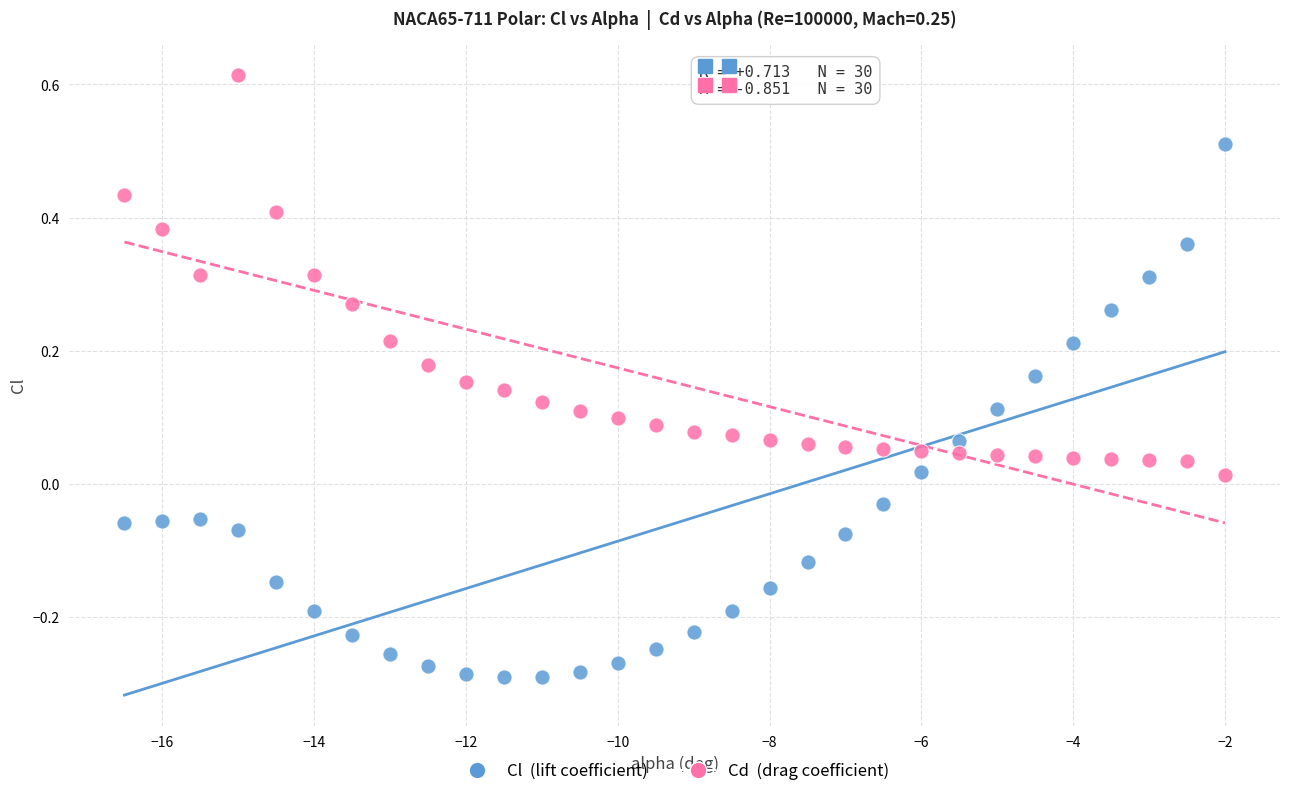

Across all data points, what is the range of Y values (max minus min)?

0.9